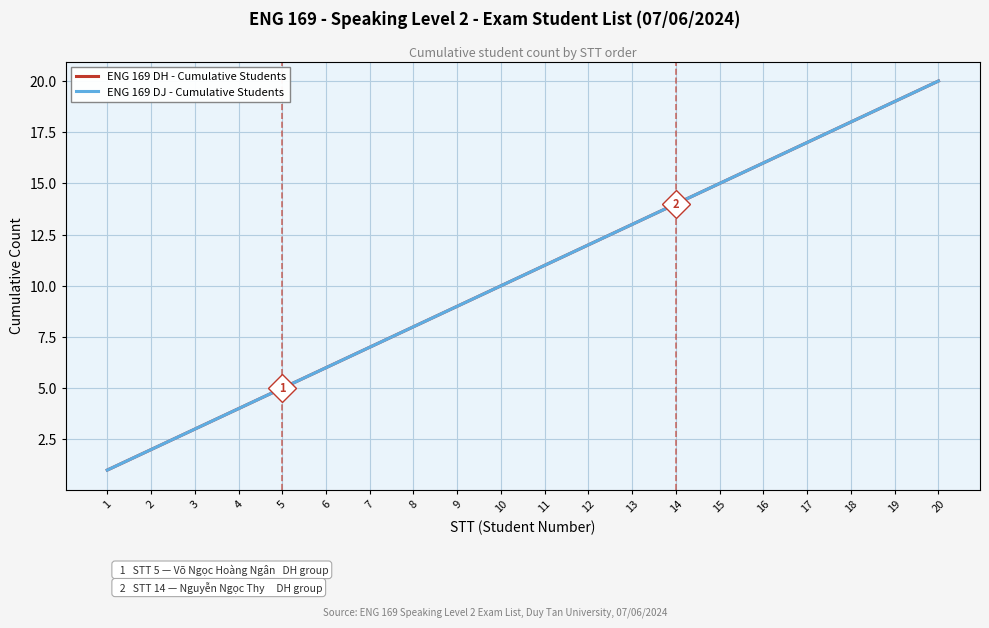

Which category has the lowest value across all series?

1